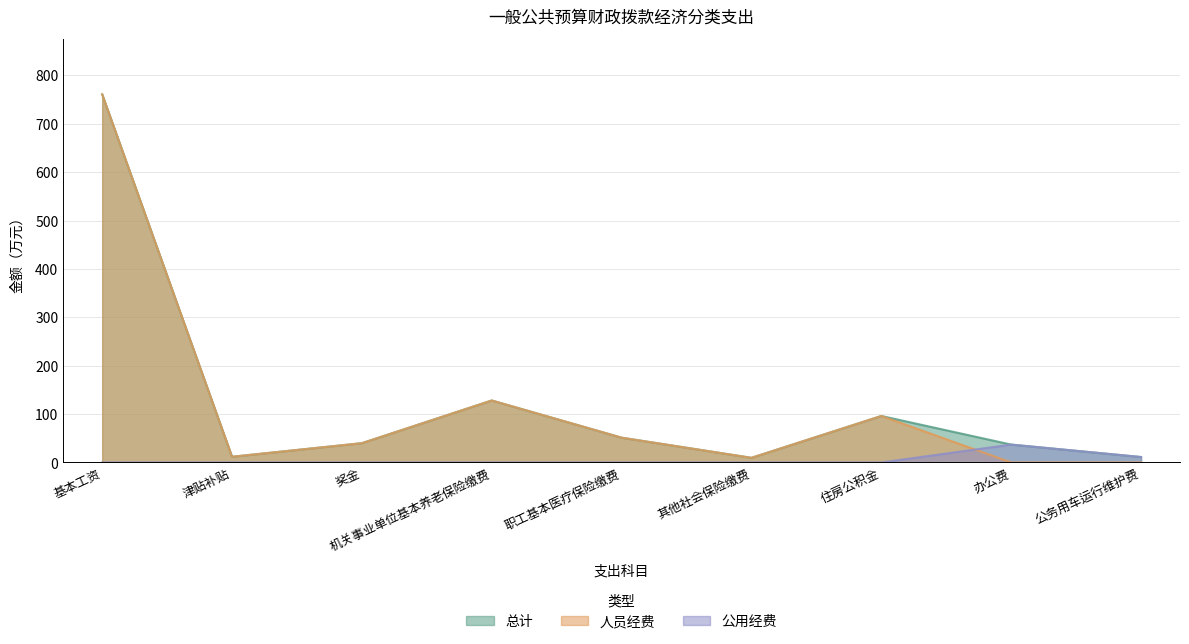

Which has a higher value, 住房公积金 or 奖金?

住房公积金